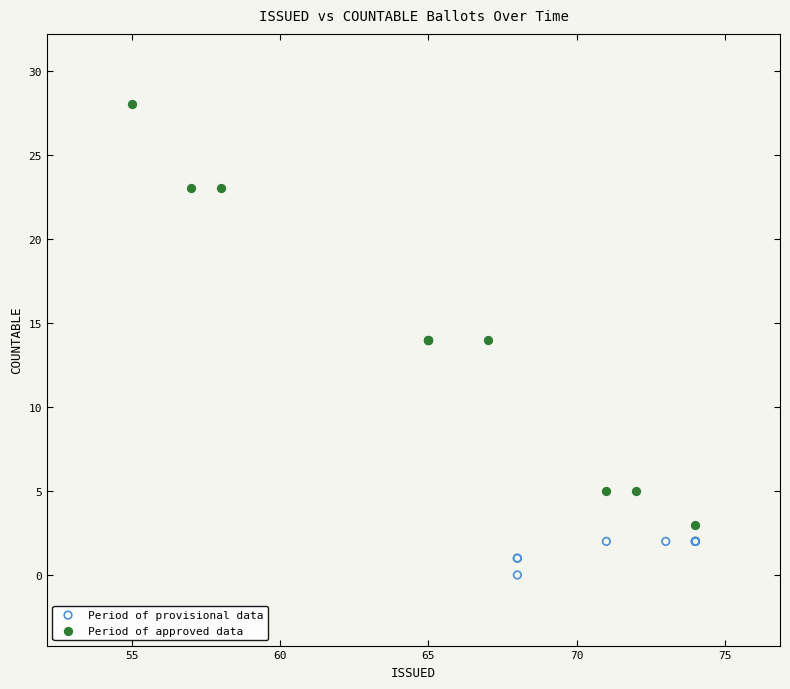

What are all the series names shown in the legend?

Period of provisional data, Period of approved data